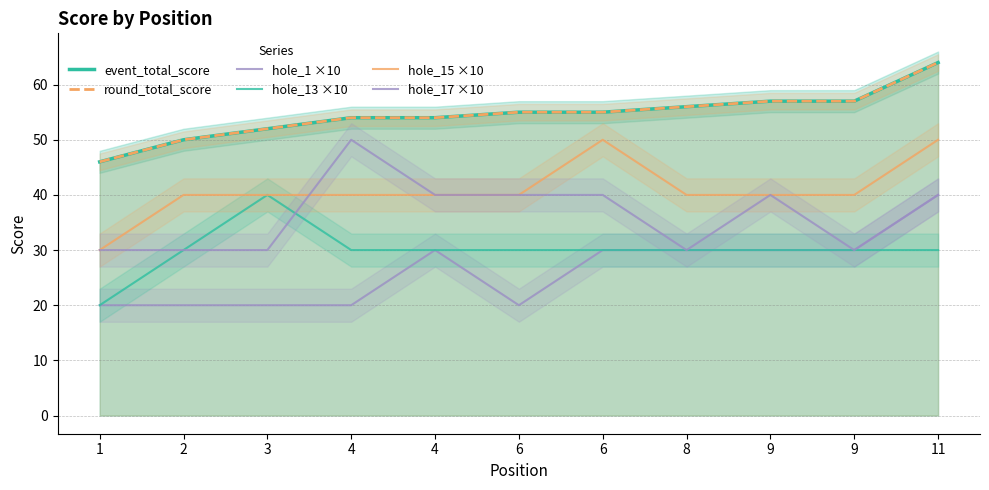

What is the spread (max minus min) of values at 4?

34